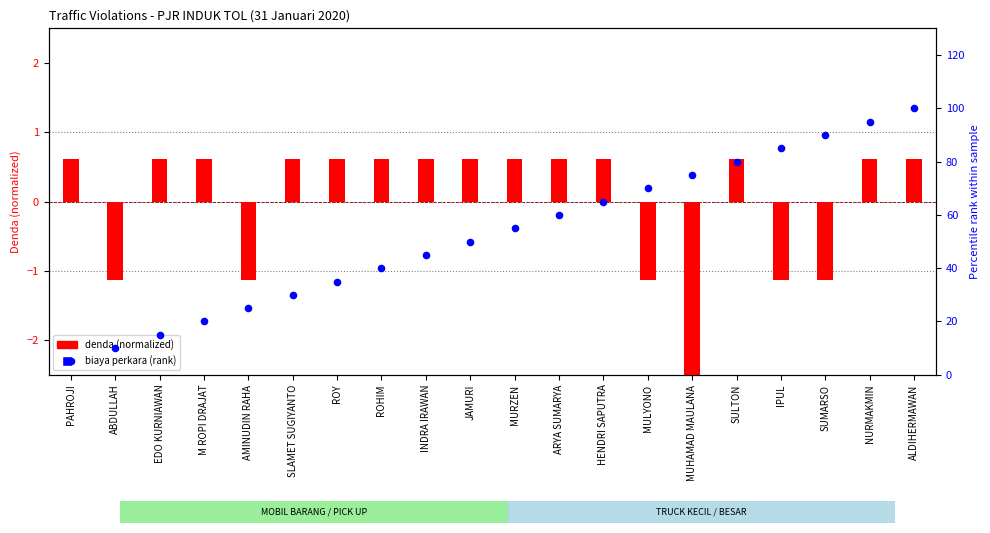

Which series reaches the maximum Y coordinate?

biaya perkara (rank)